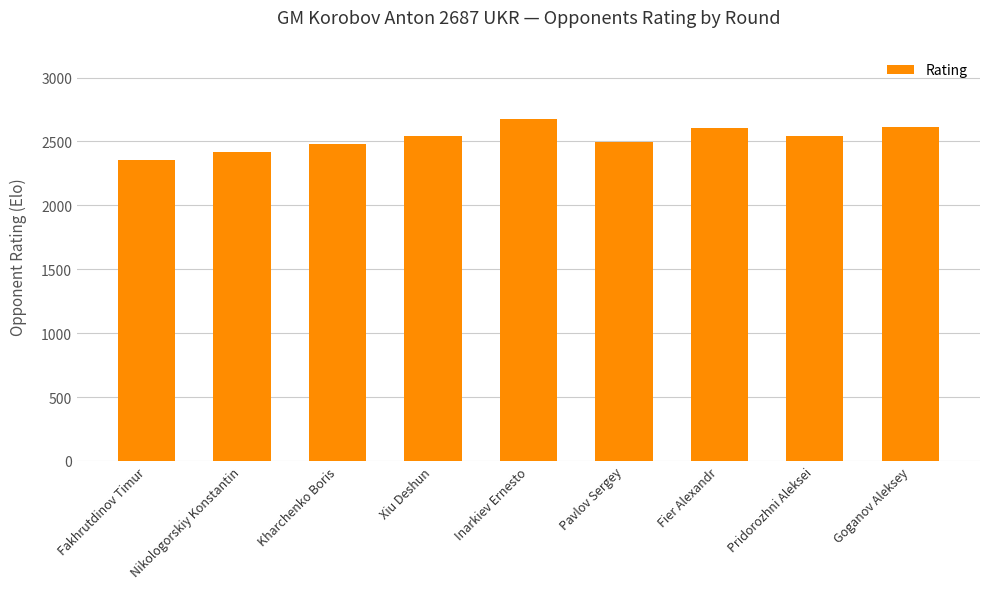

What position from the right is Goganov Aleksey?

1